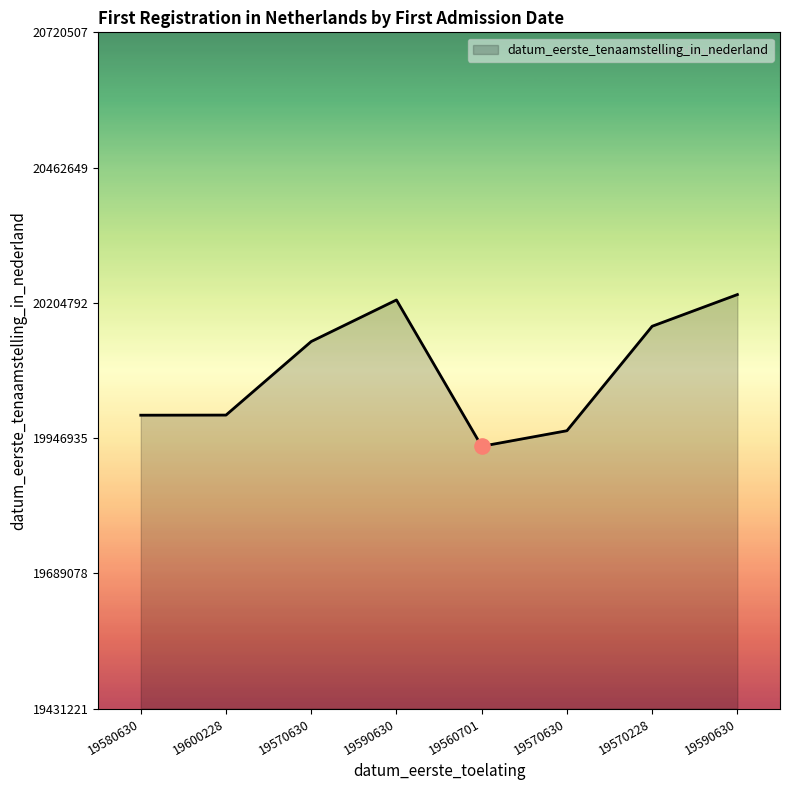

How many lines are shown in the chart?

1